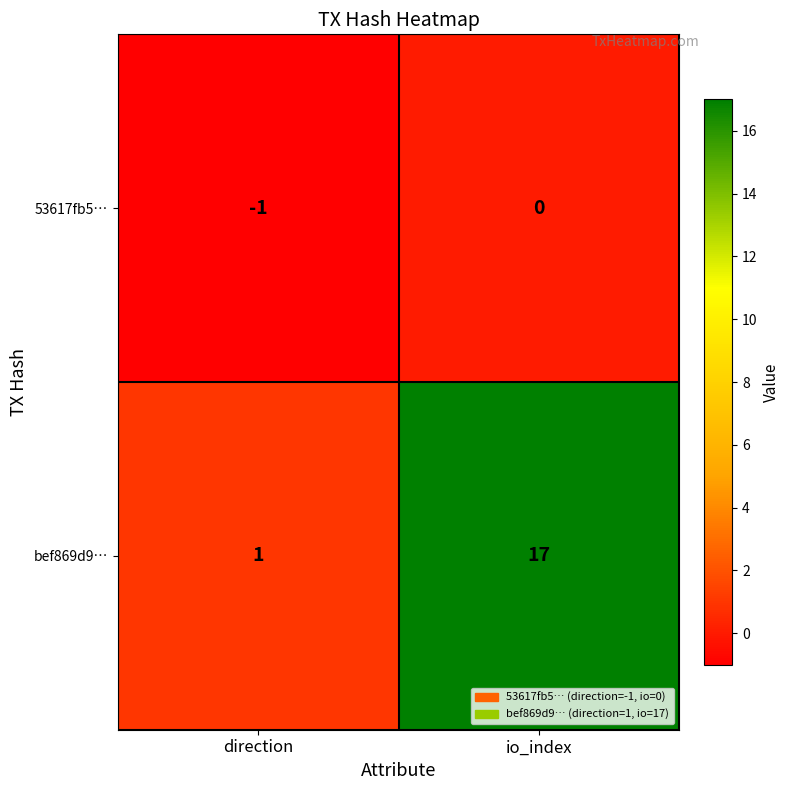

Reading right to left, extract all data points from this chart.

53617fb5…: 0	-1
bef869d9…: 17	1